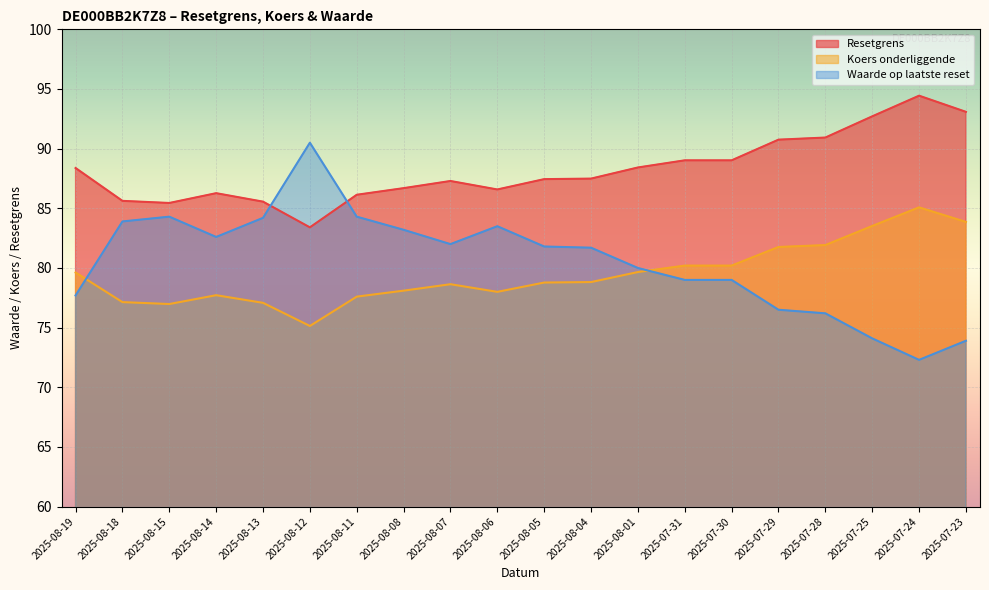

How many distinct data groups are displayed?

3